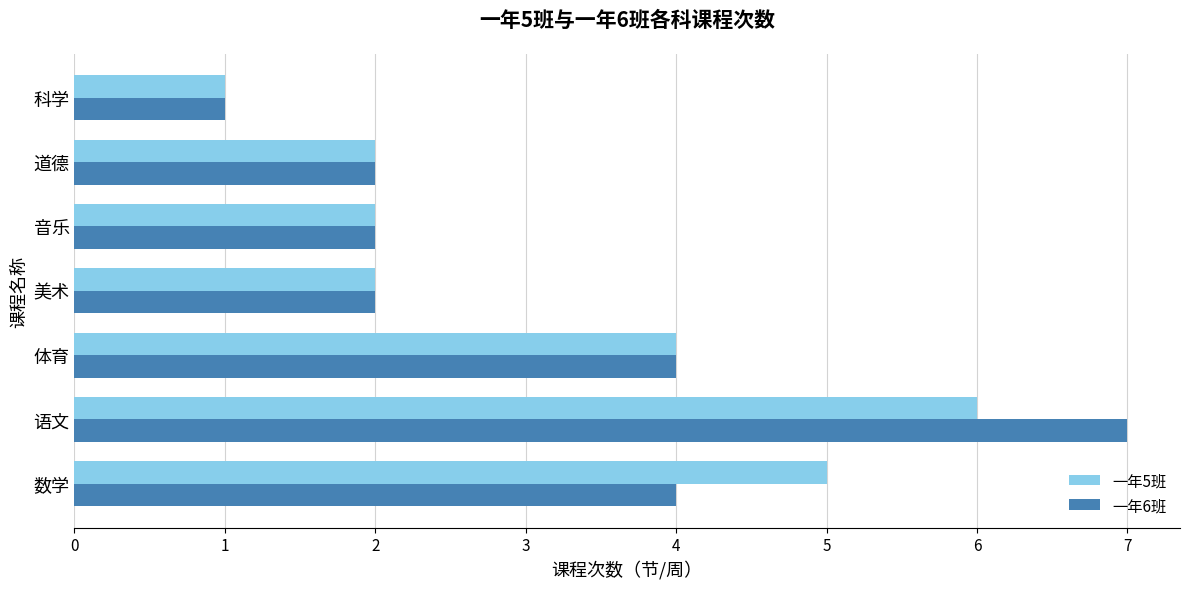

What is the difference between the maximum and minimum values in the 一年6班 series?

6